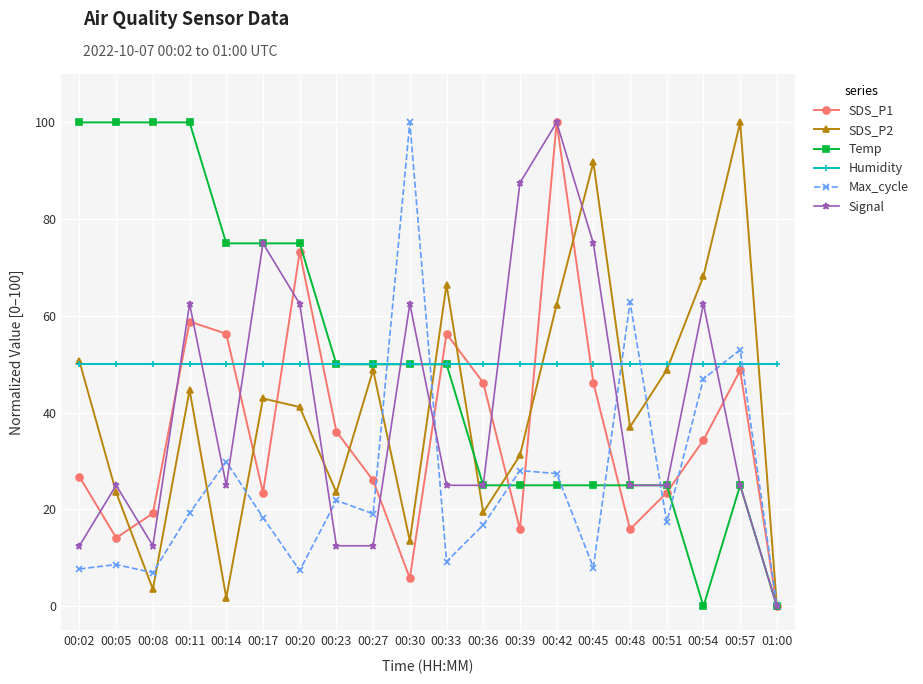

How many positive values does the Signal series have?

19